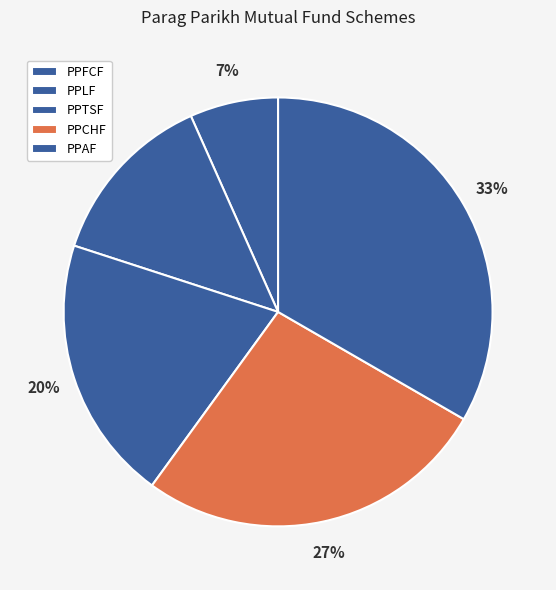

Which slice is the smallest?

PPFCF